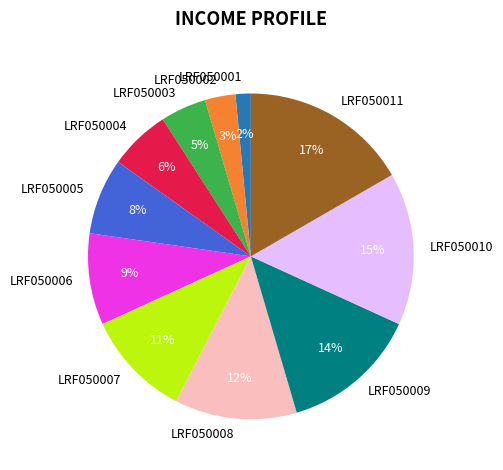

The LRF050001 slice represents 2% of the pie. True or false?

True